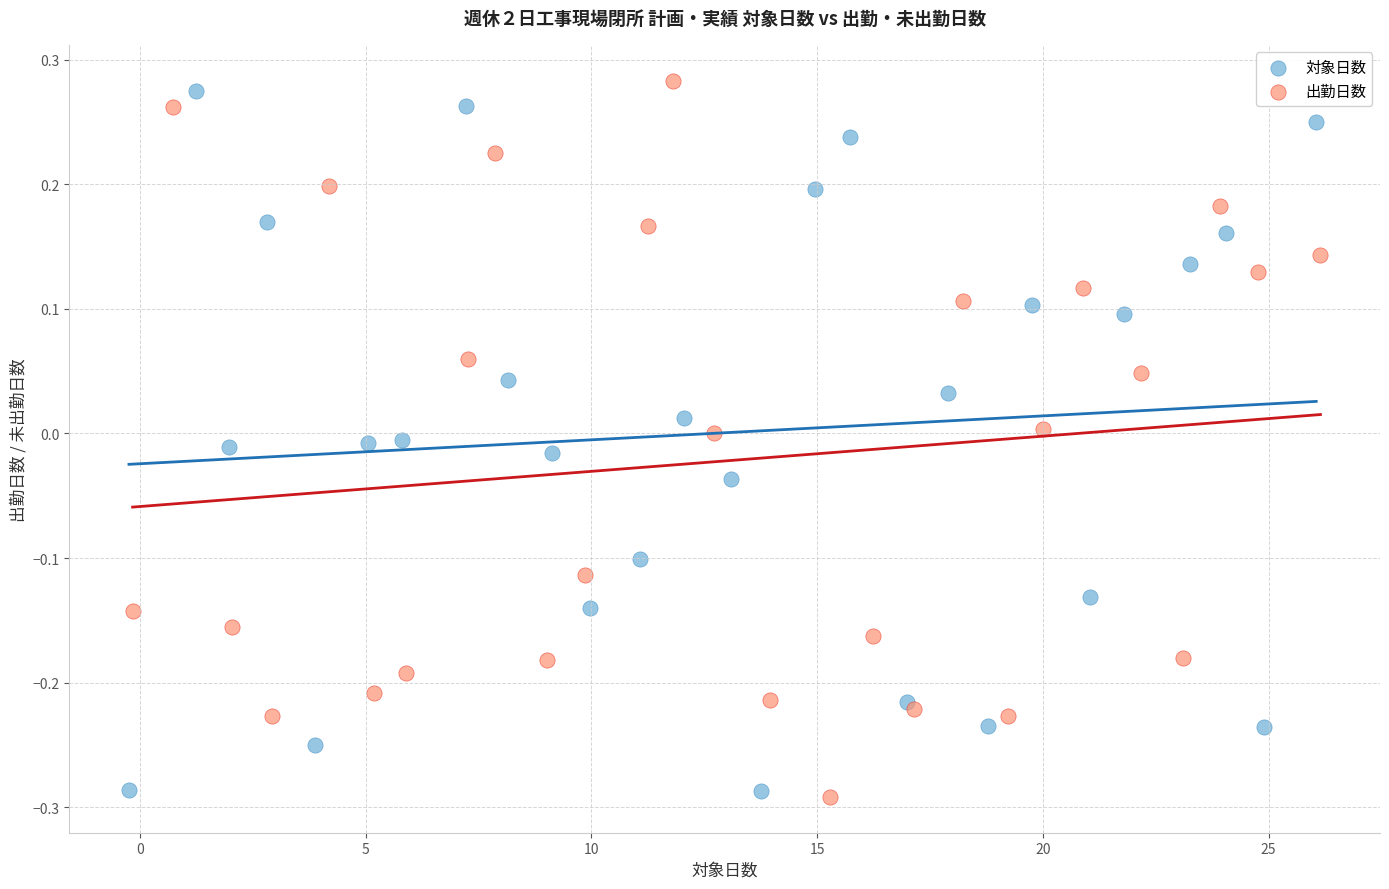

What are all the series names shown in the legend?

対象日数, 出勤日数